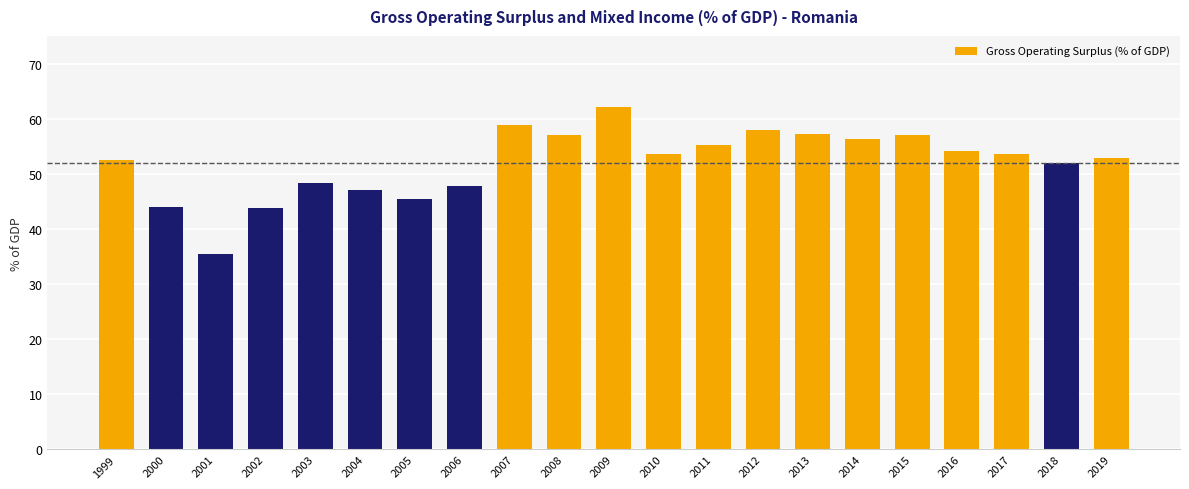

What is the average value?

52.0